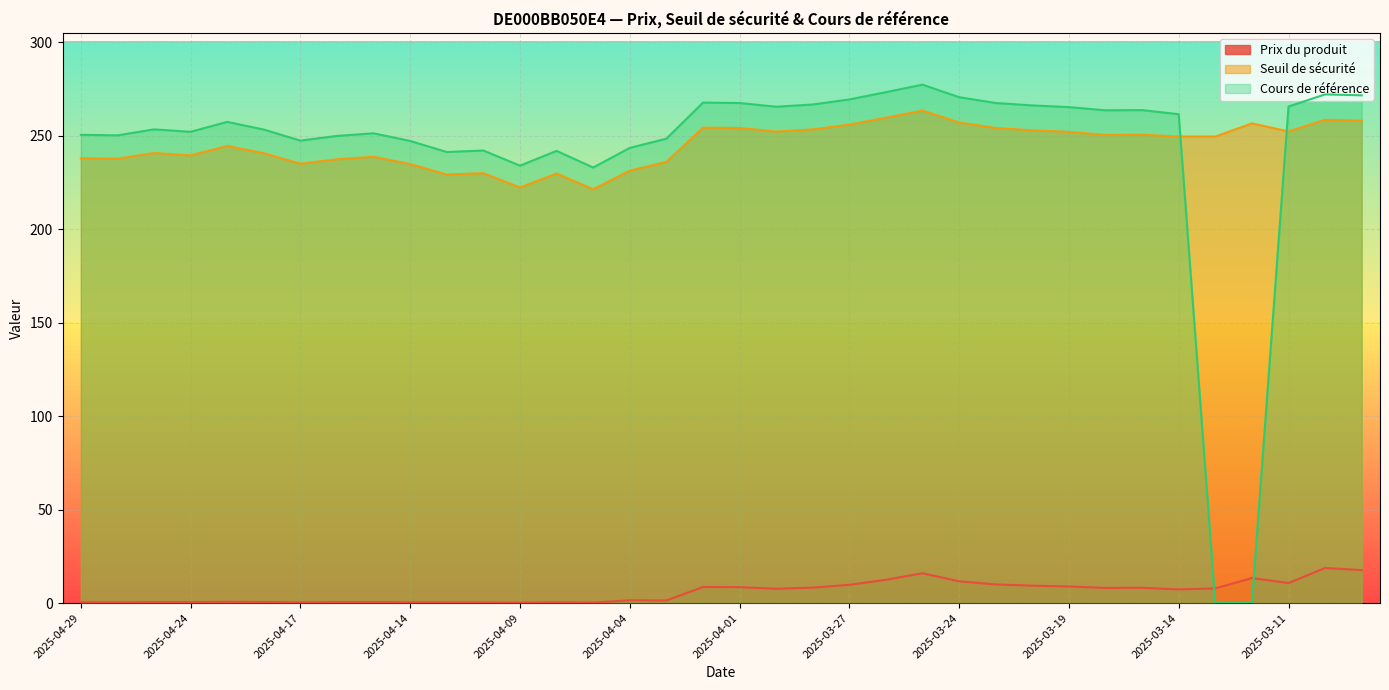

True or false: Cours de référence has more than 2 interior local peaks.

True